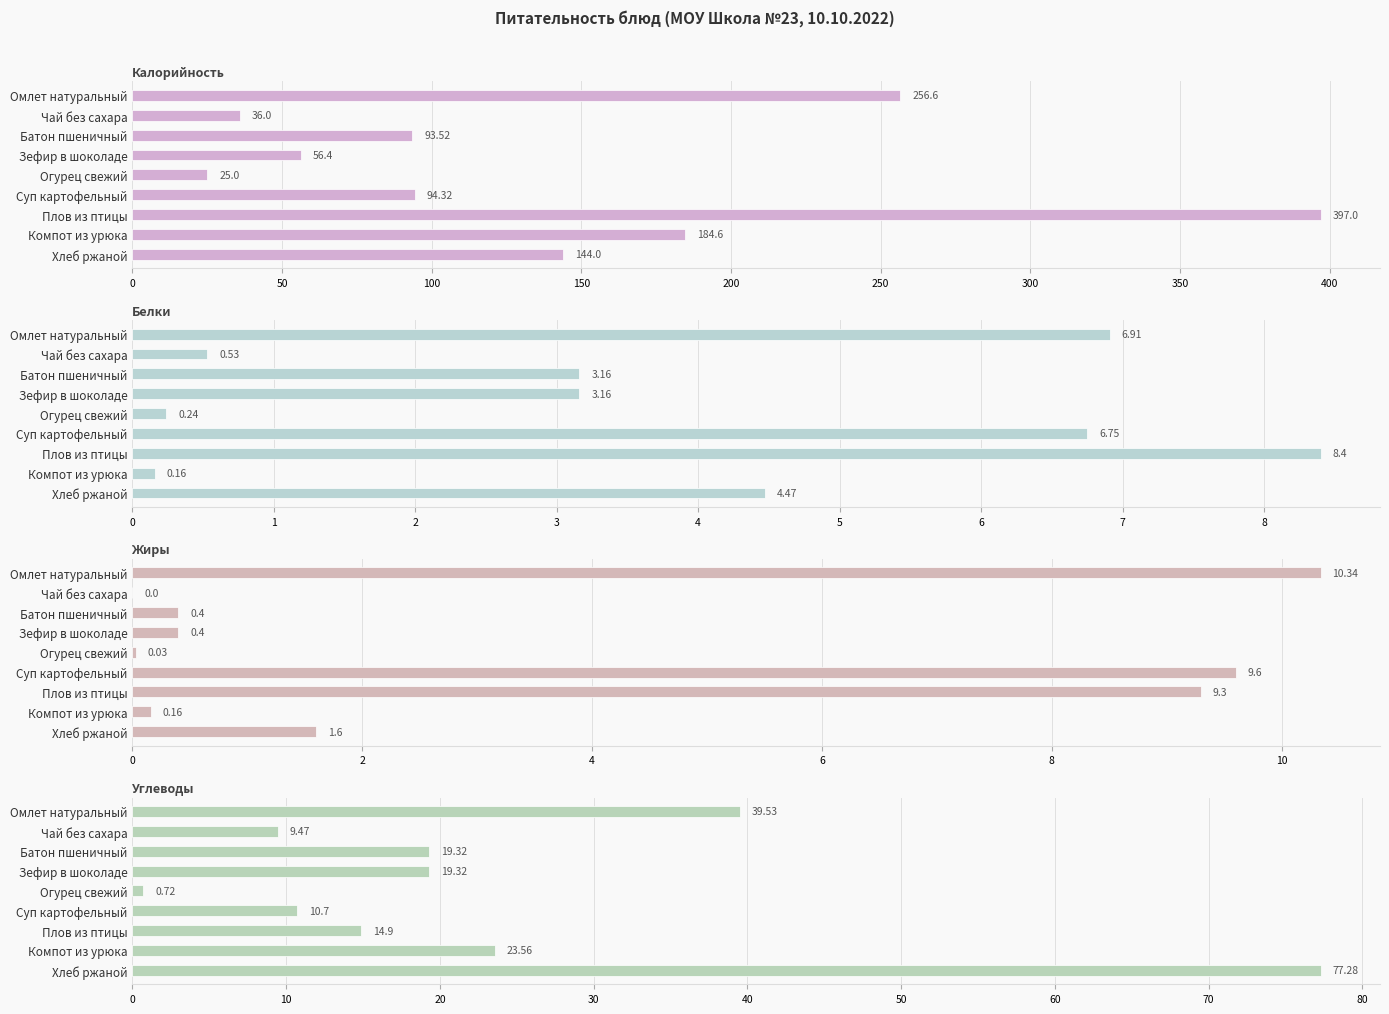

The value of Жиры at Омлет натуральный is 10.3. True or false?

True